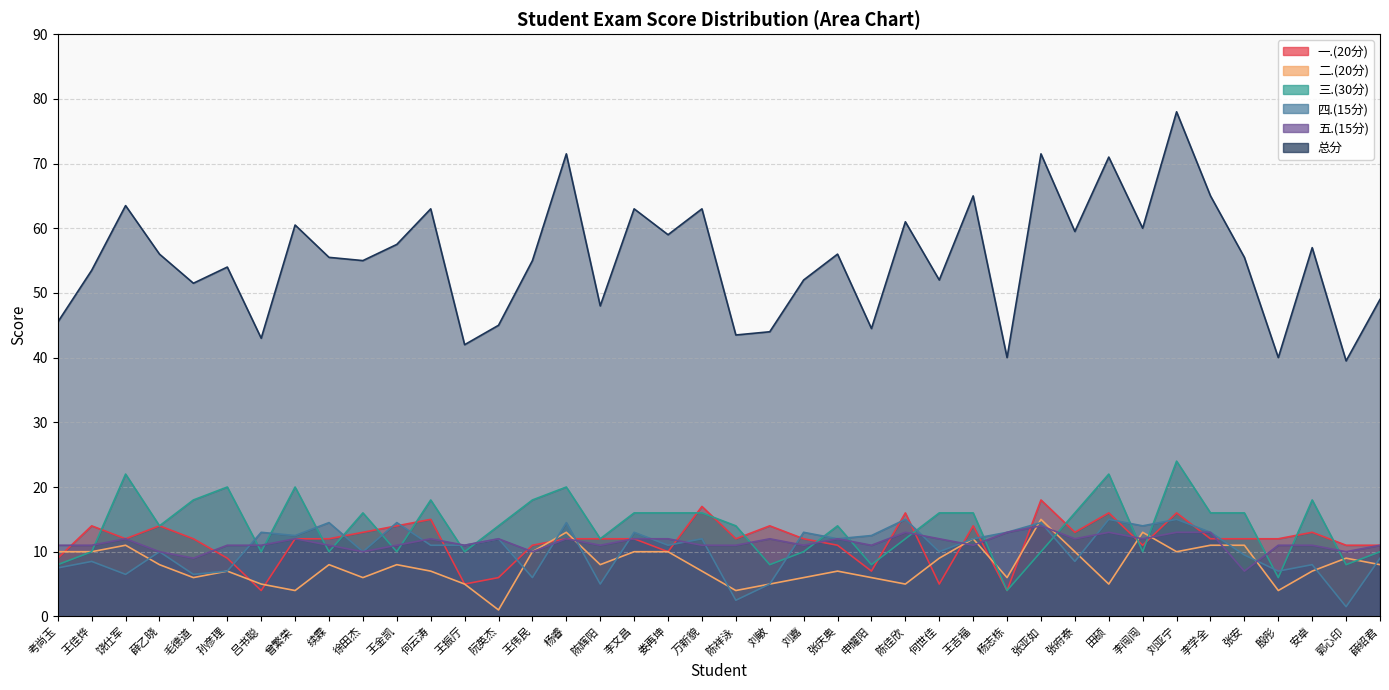

Which category has the lowest value across all series?

阮英杰